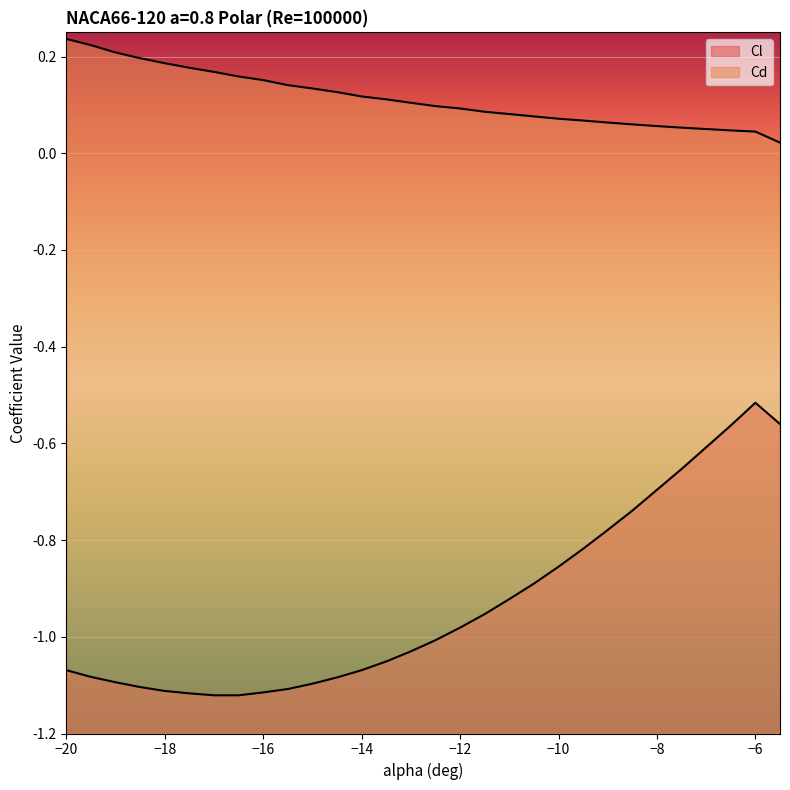

Rank the series by their maximum value, from lowest to highest.

Cl, Cd